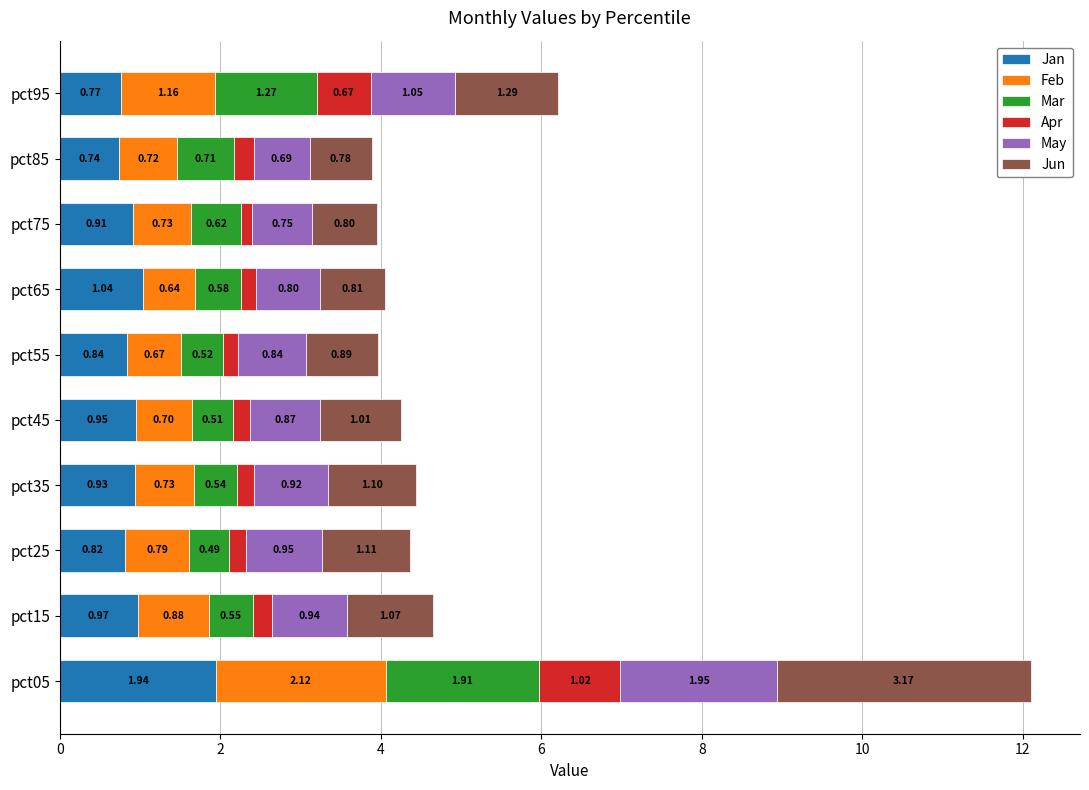

What is the total value across all series at pct25?

4.4